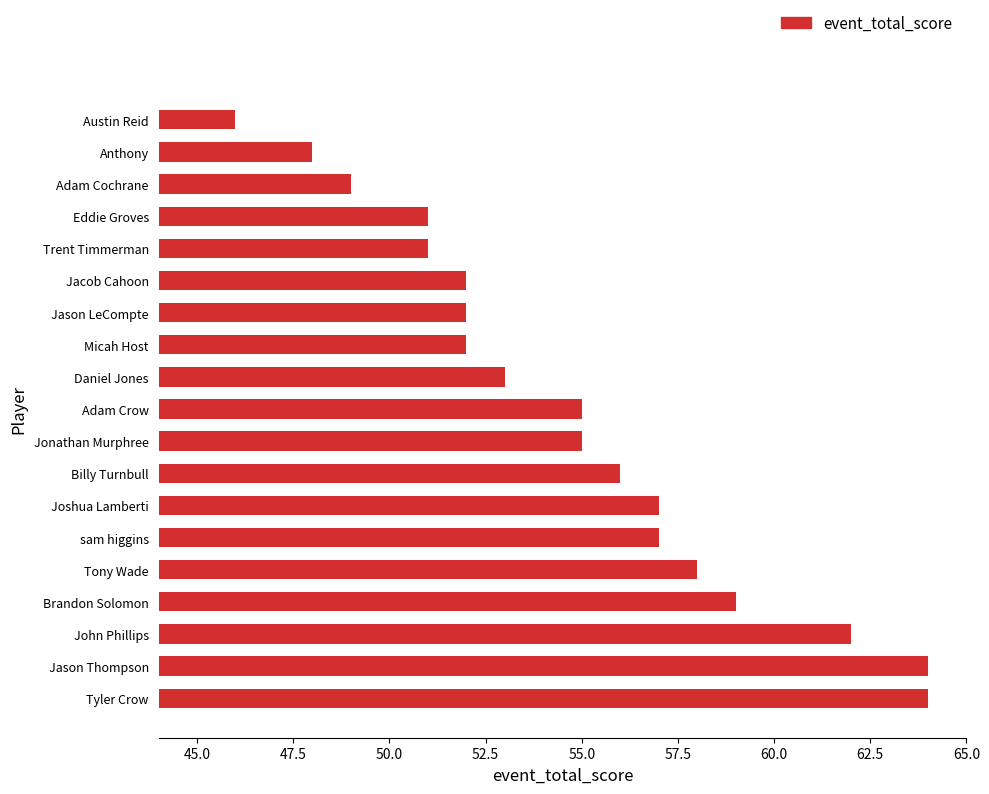

The value at Eddie Groves is 51. True or false?

True